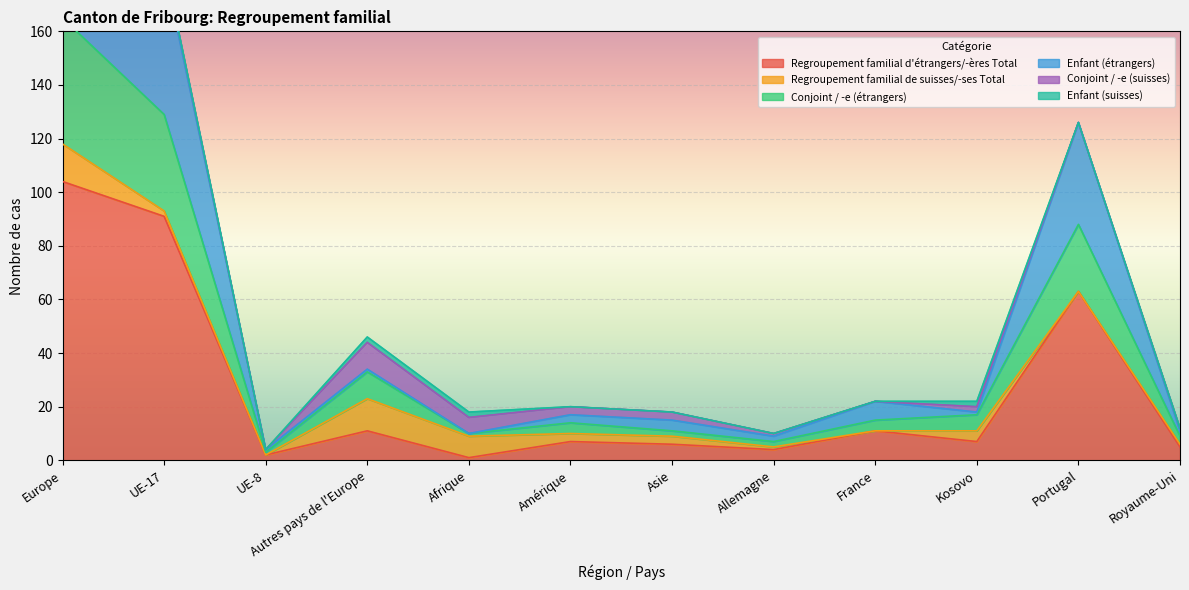

At how many categories does at least one series exceed 204?

1